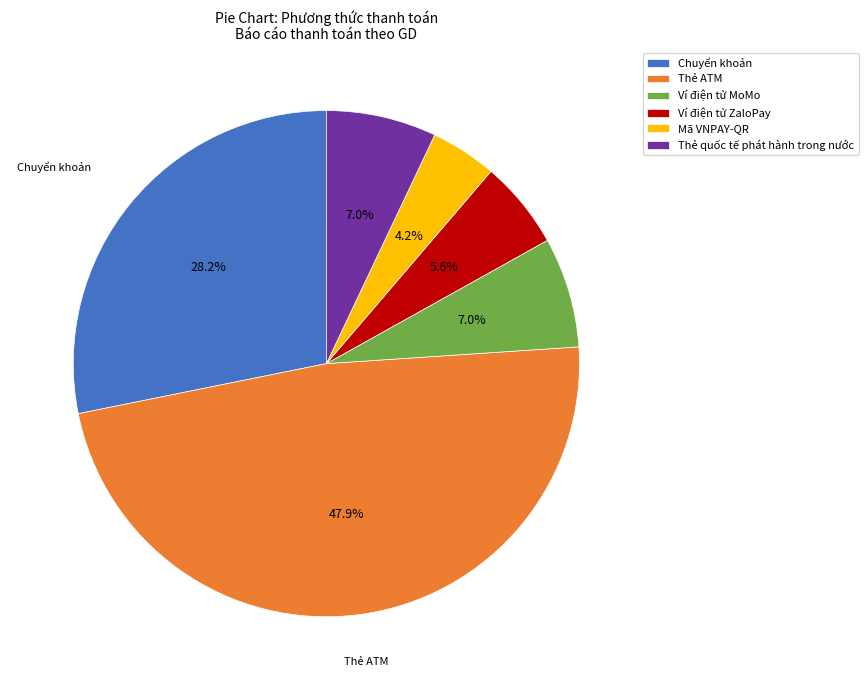

To the nearest percent, what is the combined percentage of Mã VNPAY-QR and Ví điện tử MoMo?

11%